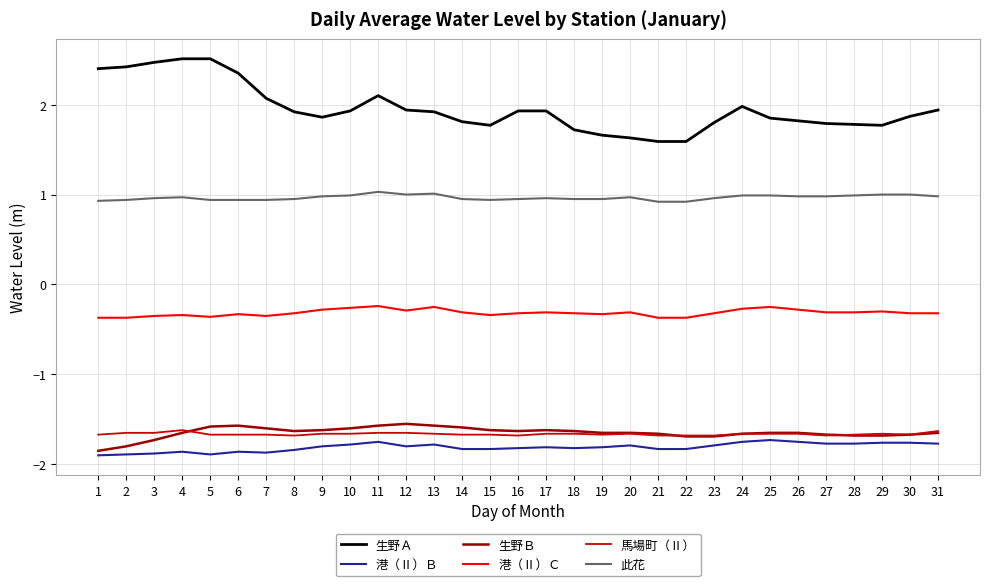

Which series has the widest spread of values?

生野Ａ